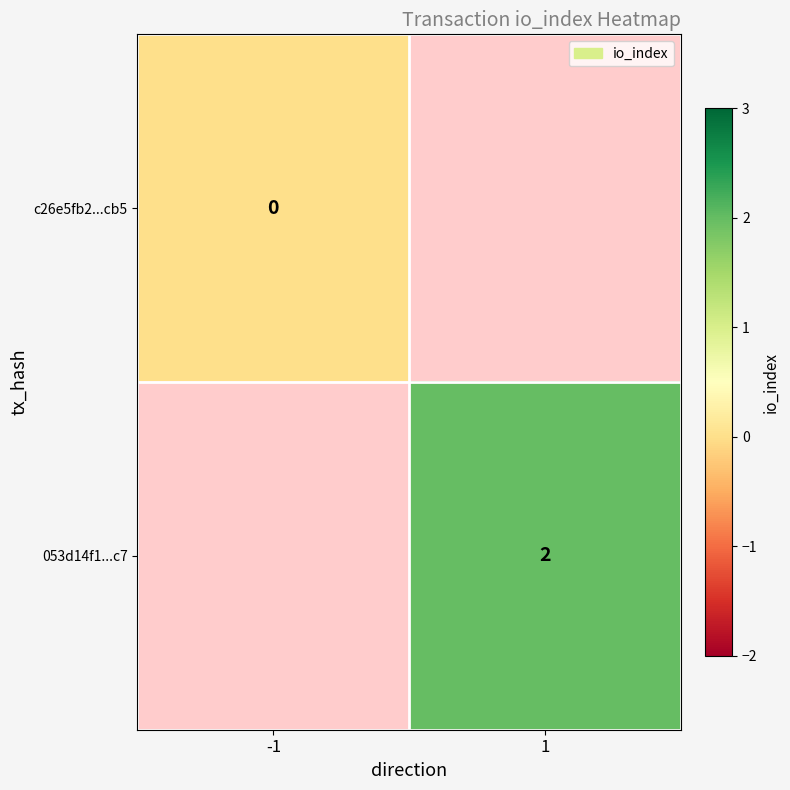

True or false: 053d14f1...c7 has a value of 3 at 1.

False